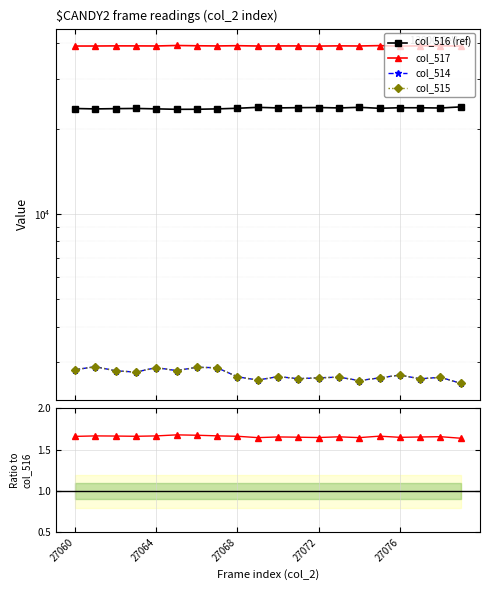

At which category does col_517 reach its first local valley?

27064